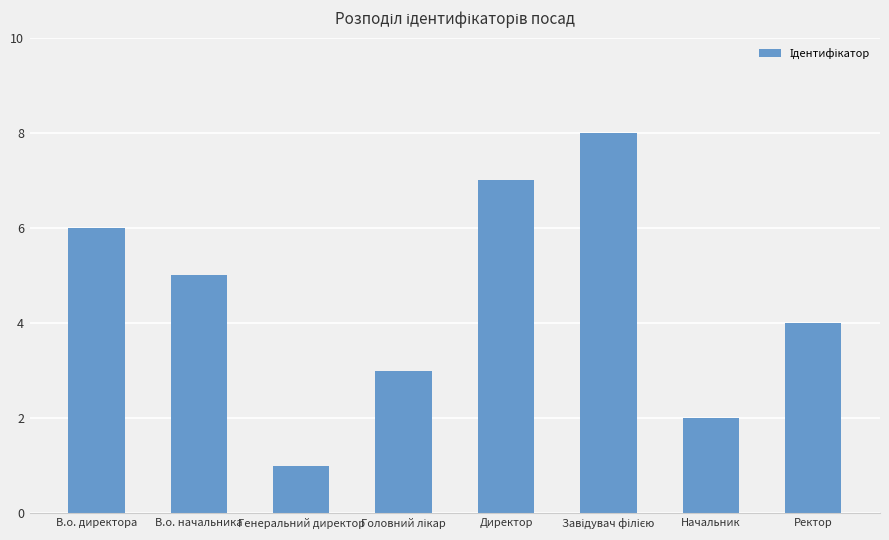

Is it true that the value at В.о. директора is 6?

True